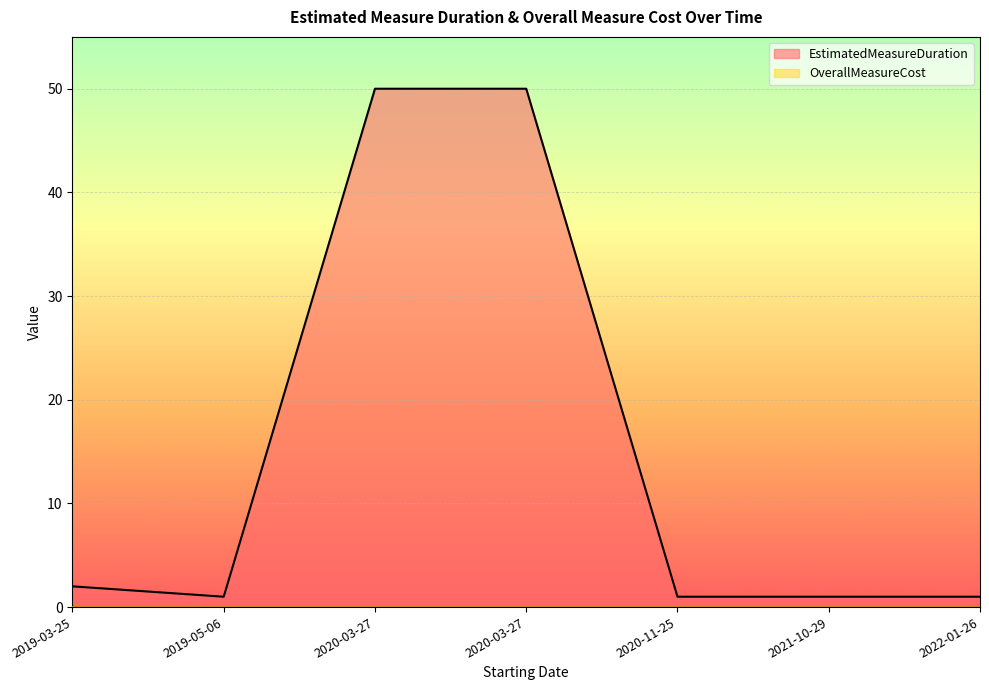

True or false: OverallMeasureCost has more than 1 interior local peaks.

False